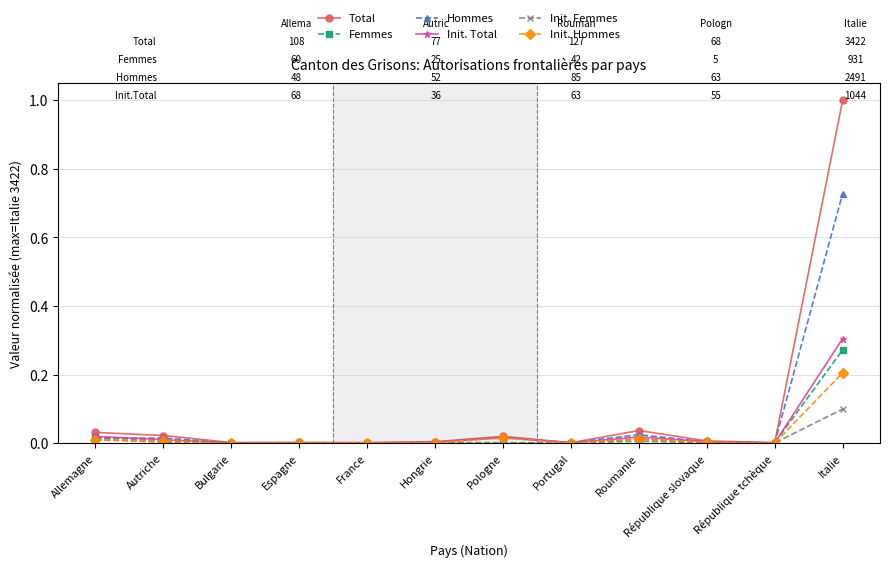

What position from the right is Espagne?

9